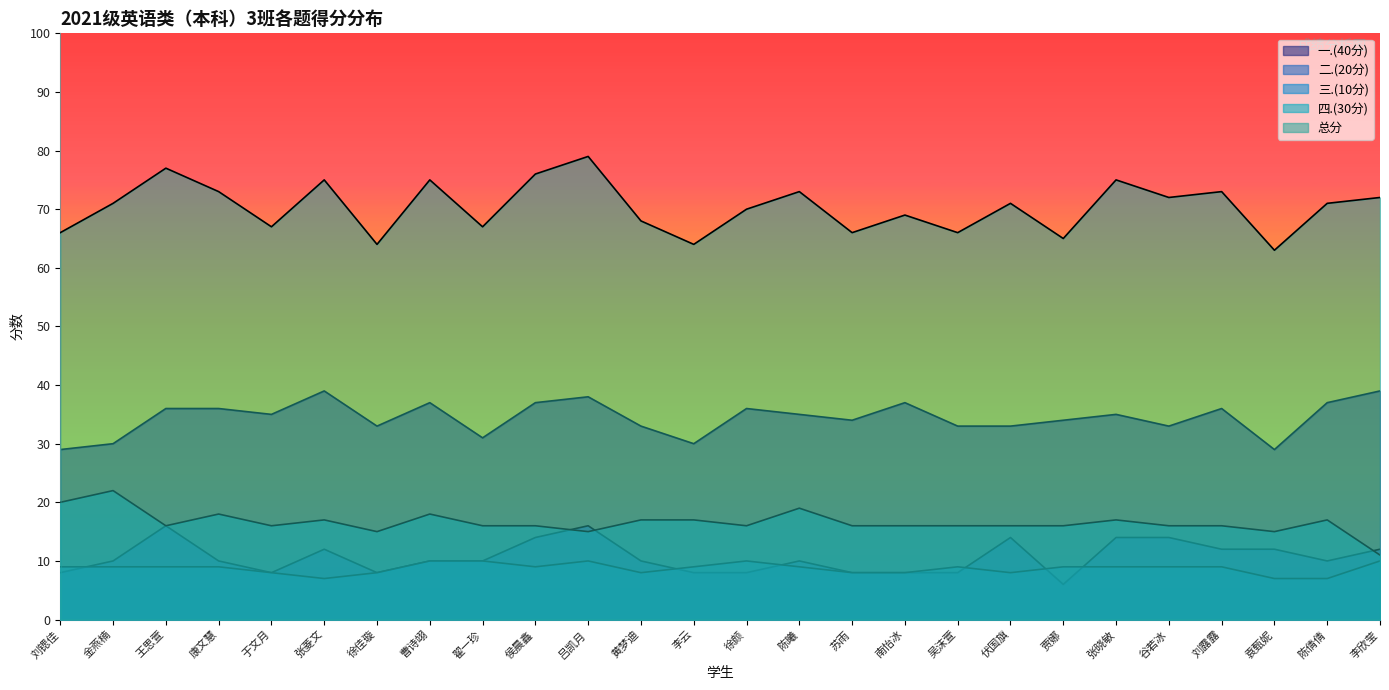

At which category does the chart reach its peak across all series?

吕凯月